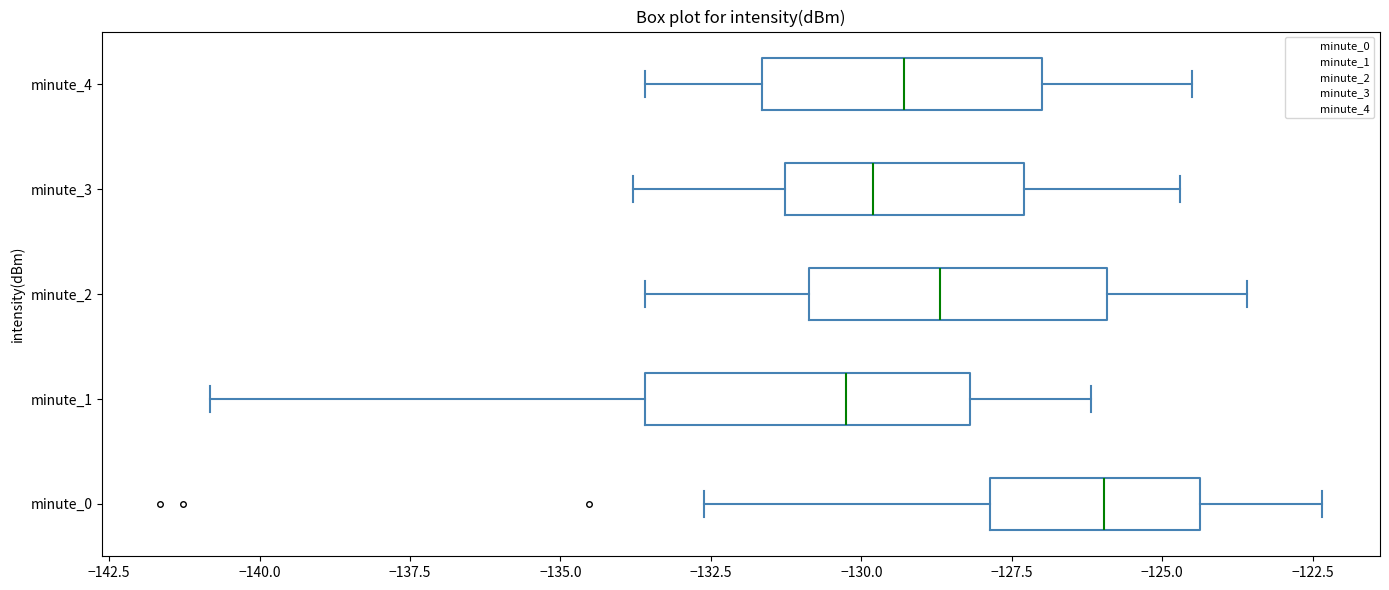

Where is the right edge of the box for minute_3 on the x-axis? The values are not printed on the chart, so give them approximately, as read against the axis.

-127.5